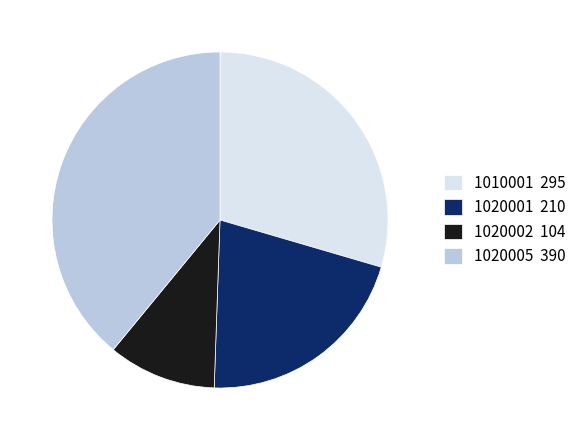

Is there any slice that represents more than half of the pie?

No